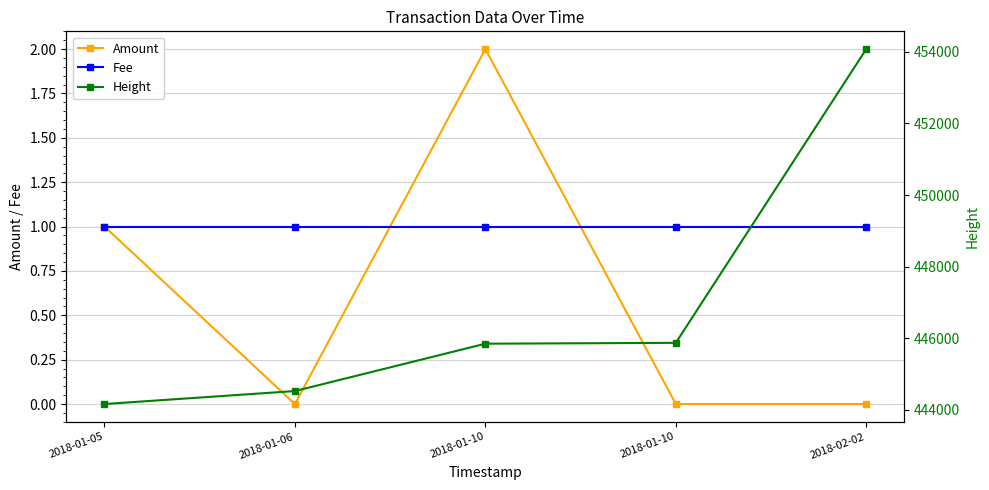

What is the sum of all Amount values?

3